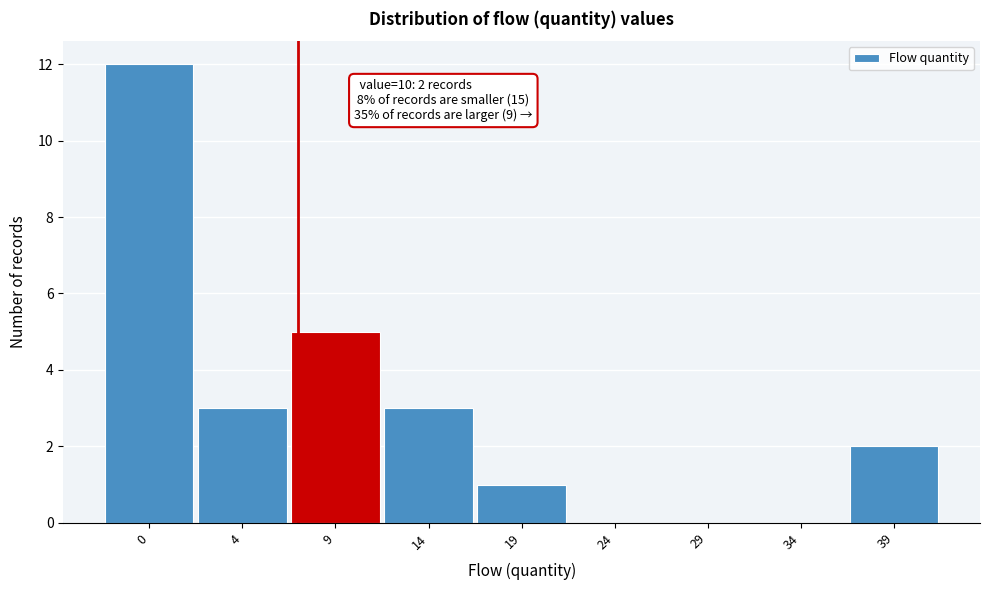

Reading left to right, what are all the values shown in this chart?

0=12	4=3	9=5	14=3	19=1	24=0	29=0	34=0	39=2